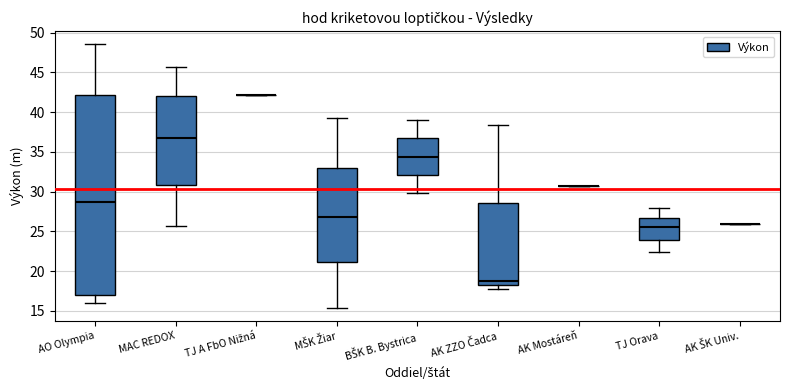

Which box is the tallest, from its lower edge to its upper edge?

AO Olympia